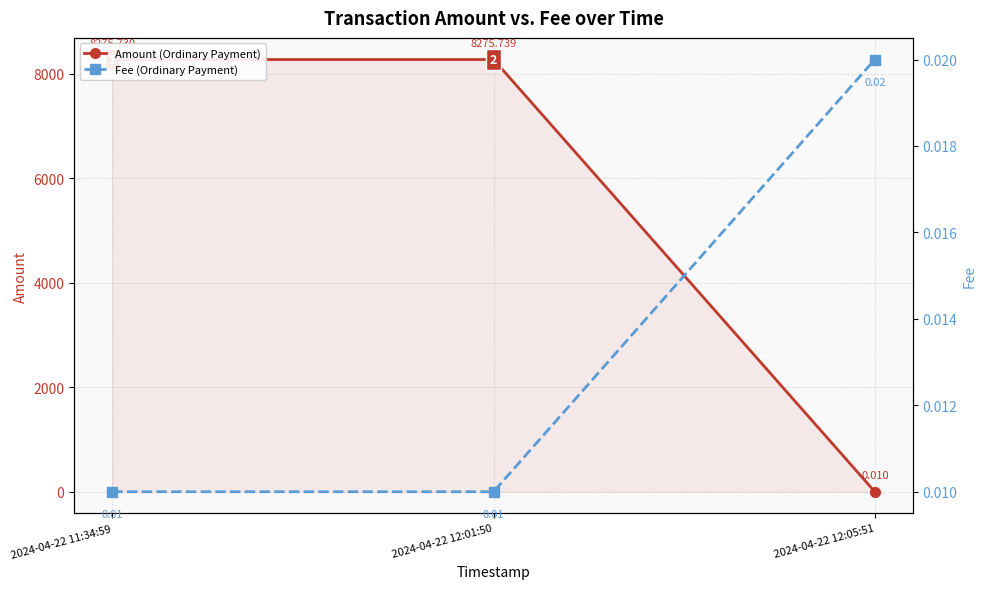

Reading right to left, extract all data points from this chart.

Amount (Ordinary Payment): 0.0	8275.7	8275.7
Fee (Ordinary Payment): 0.0	0.0	0.0